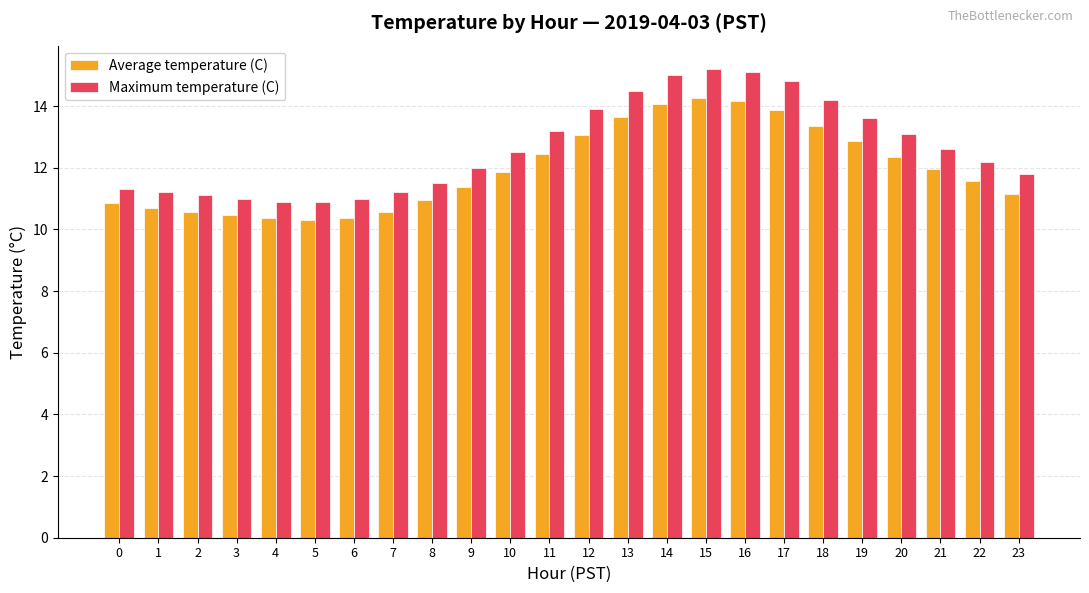

What is the value of the Average temperature (C) bar at the 5th from the left?

10.4